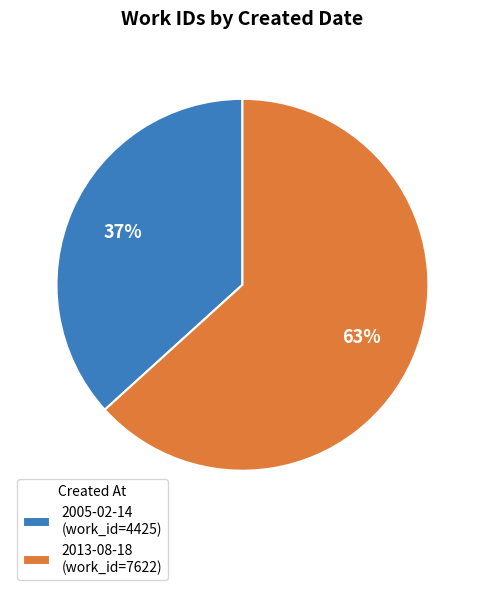

Is the sum of 2005-02-14 and 2013-08-18 greater than half?

Yes